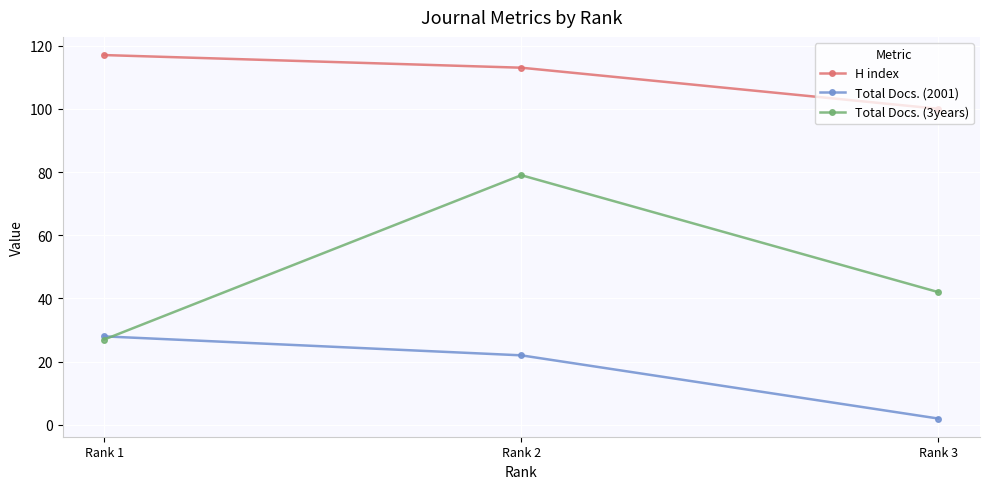

Read the Total Docs. (3years) value at Rank 2.

79